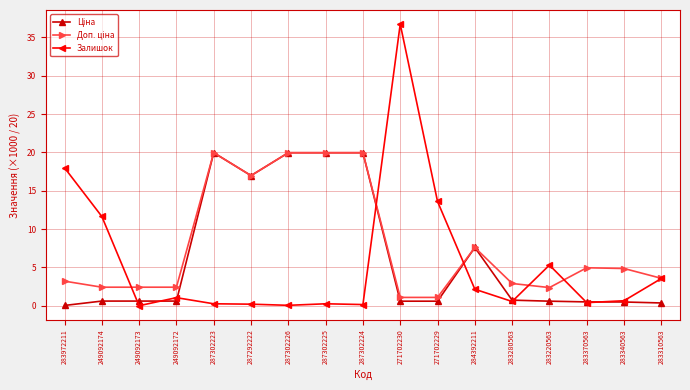

What is the value of the Залишок point at the 2nd from the left?

11.7